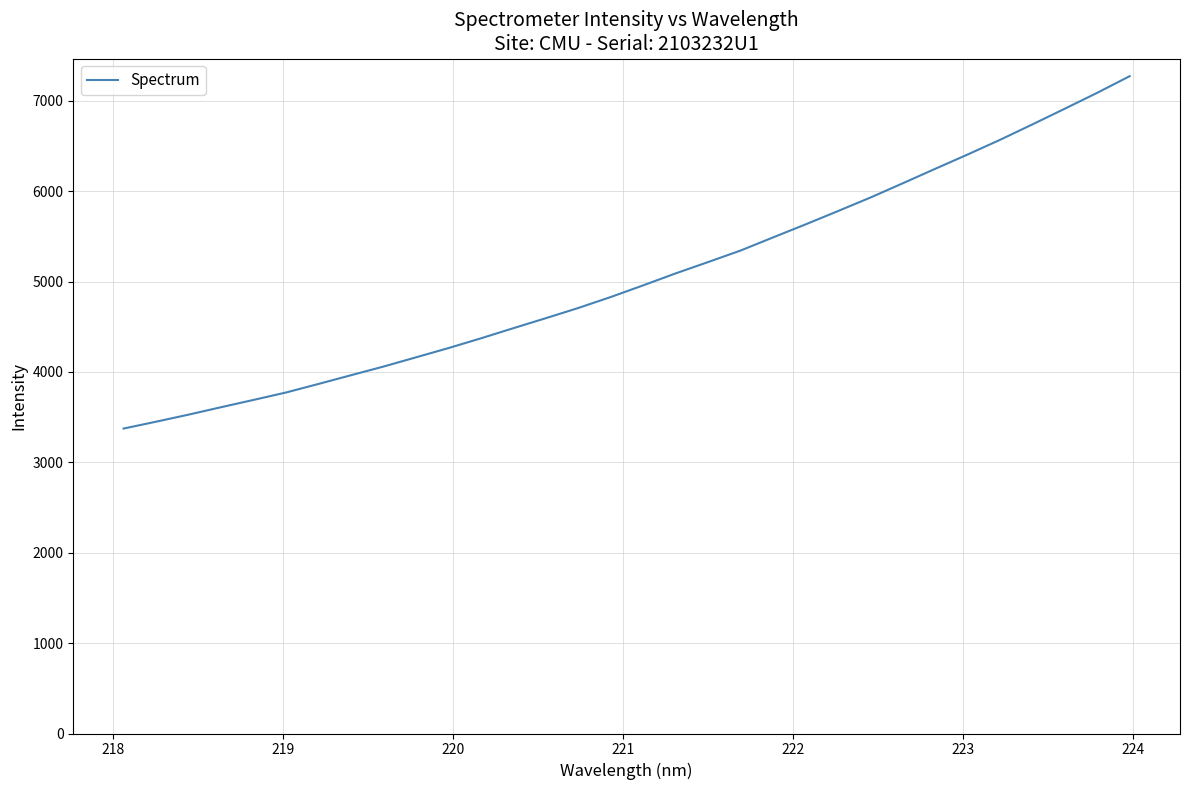

What is the difference between the maximum and minimum values?

3899.1